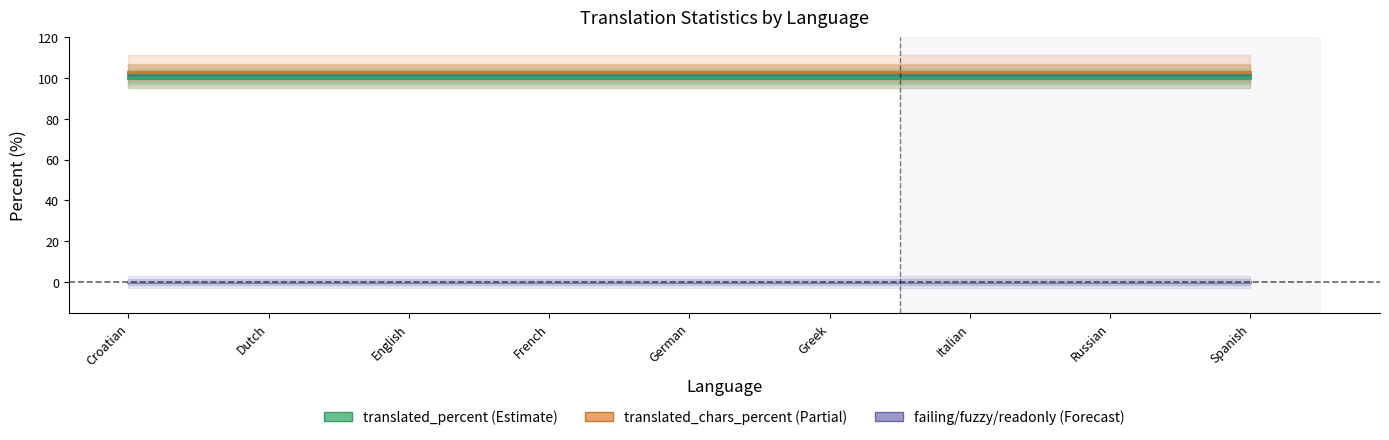

True or false: failing_percent has more than 2 interior local peaks.

False